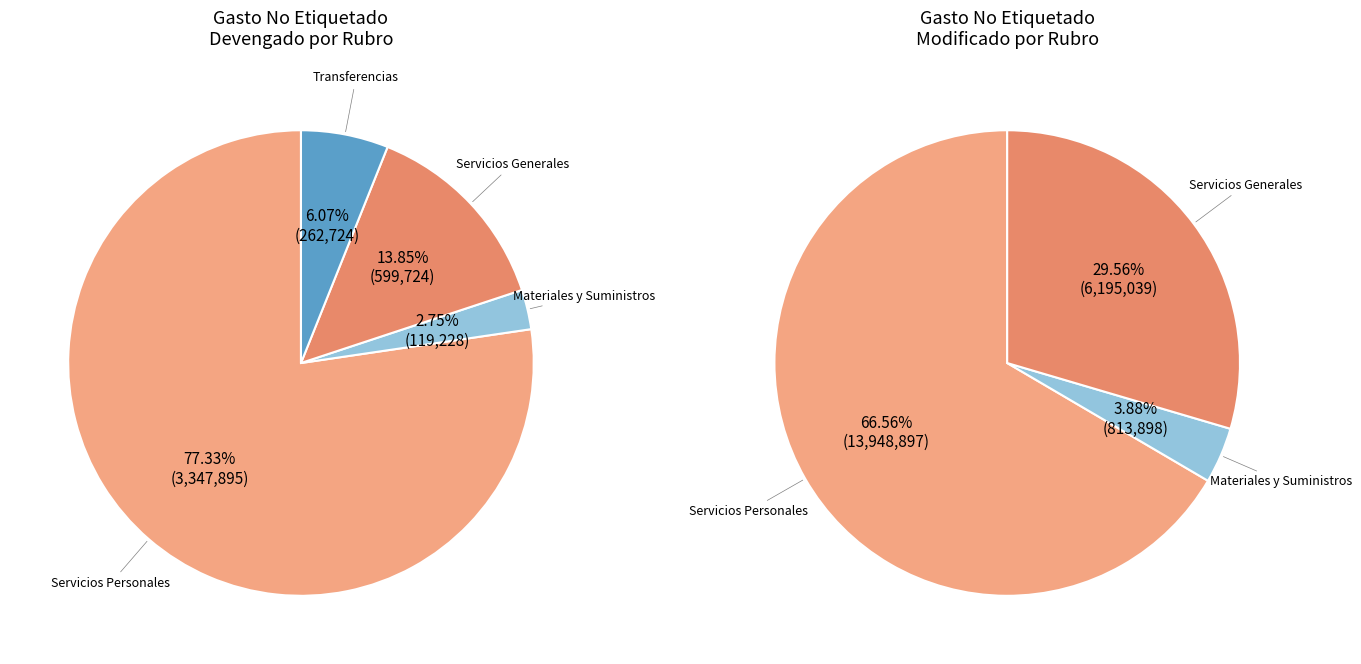

To the nearest percent, what is the average slice percentage?

25%